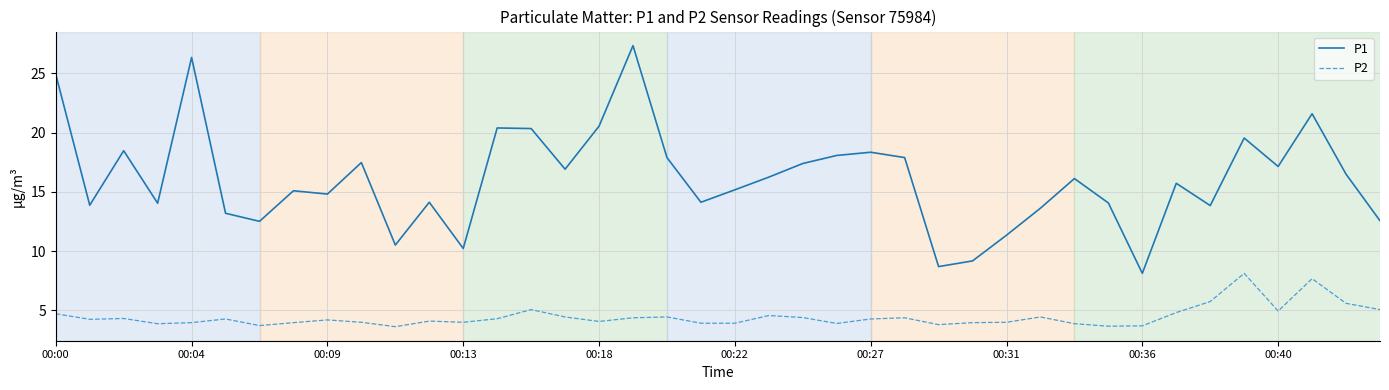

Which series has the widest spread of values?

P1